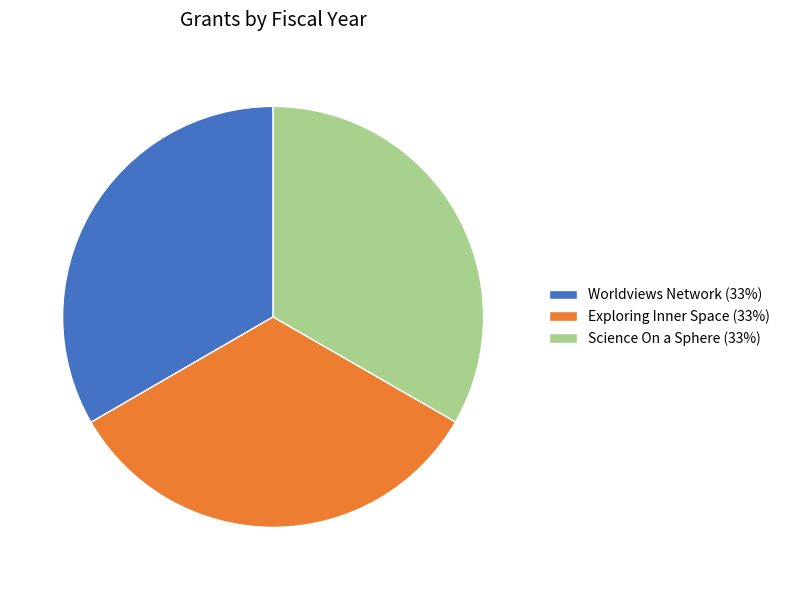

Is the sum of Science On a Sphere (33%) and Exploring Inner Space (33%) greater than half?

Yes